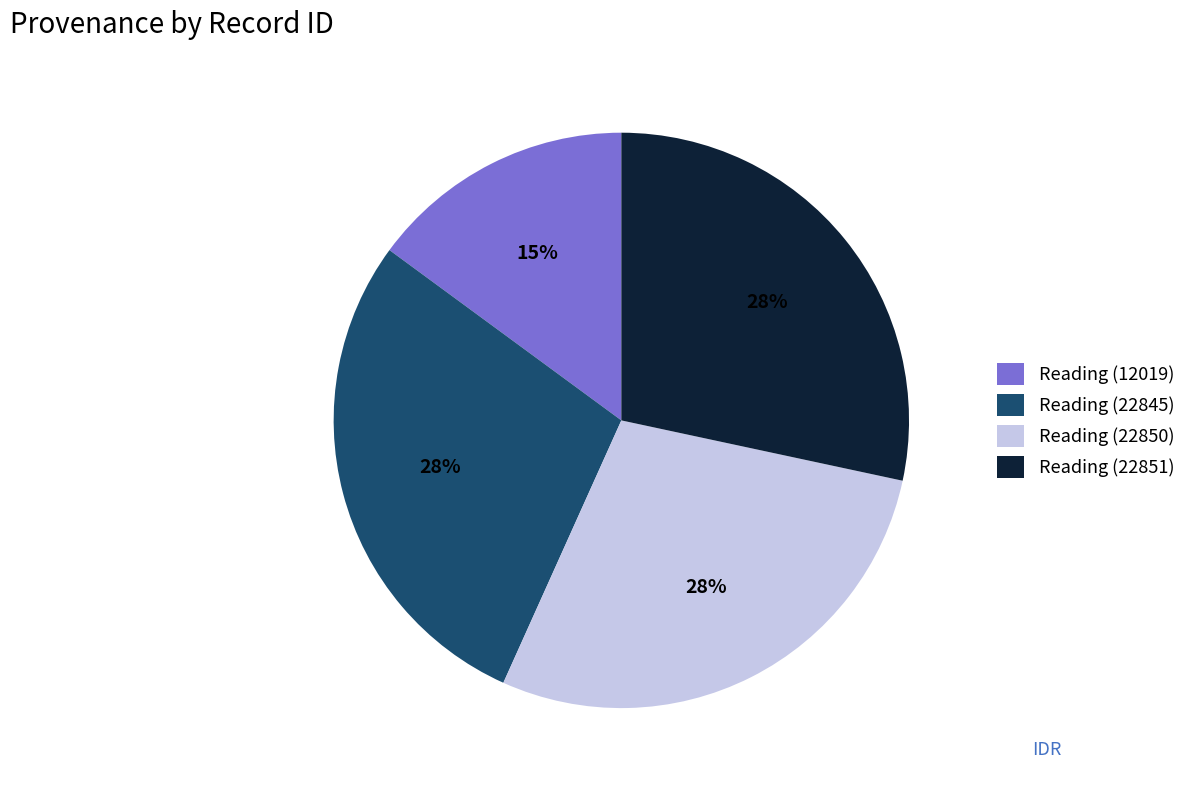

Is it true that Reading (12019) is 15% of the pie?

True